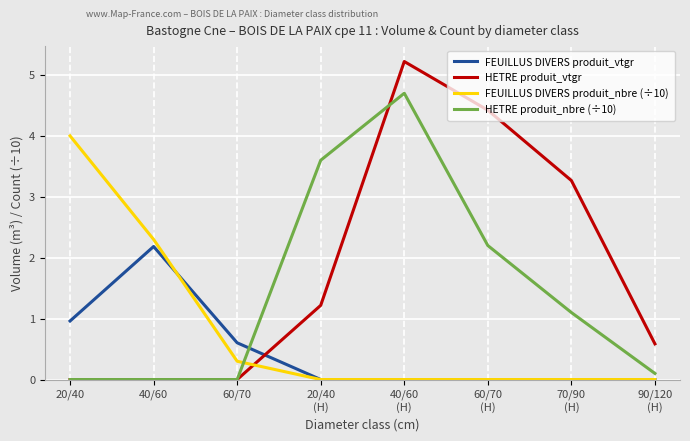

What is the sum of all HETRE produit_vtgr values?

14.7